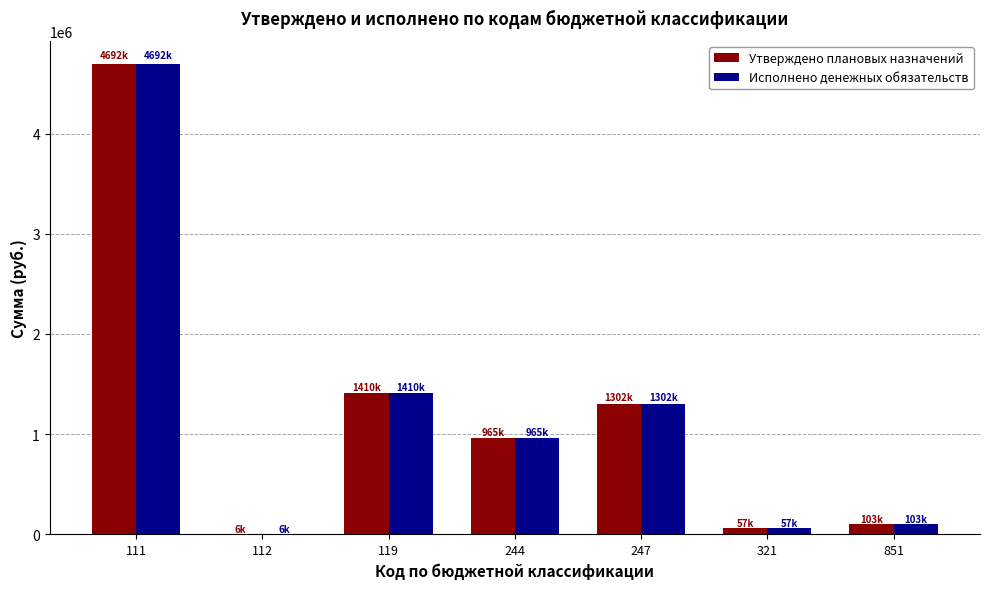

Reading right to left, list all the values displayed in this chart.

Утверждено плановых назначений: 851=102862.0	321=57492.7	247=1302300.0	244=965031.1	119=1410341.8	112=6000.0	111=4692015.7
Исполнено денежных обязательств: 851=102862.0	321=57492.7	247=1302300.0	244=965031.1	119=1410341.8	112=6000.0	111=4692015.7